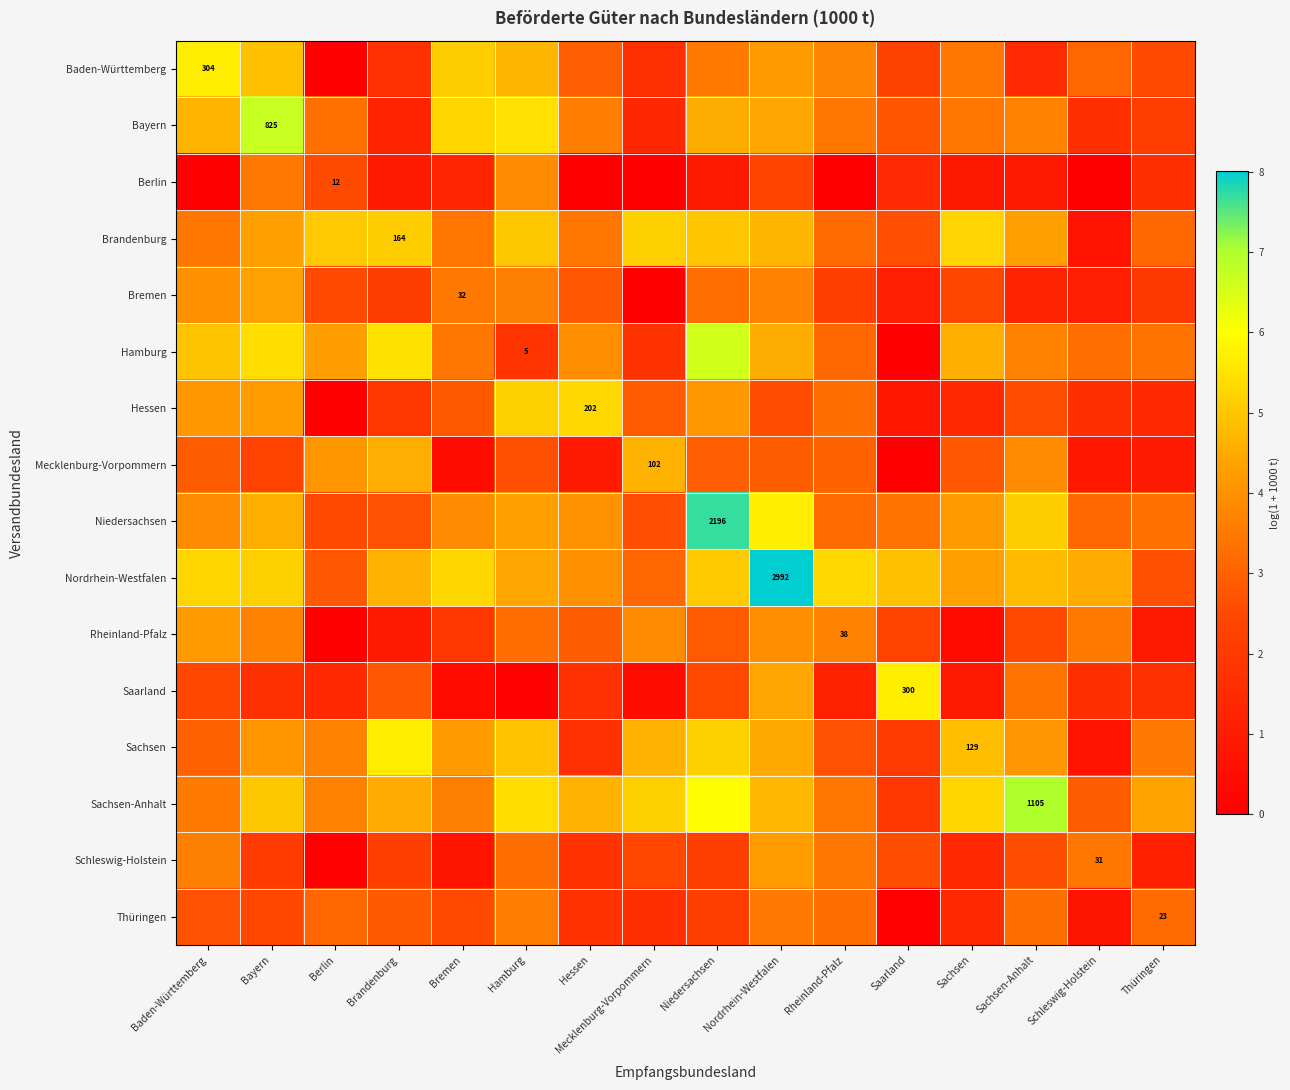

The Berlin series shows 3.9 at Berlin. True or false?

False